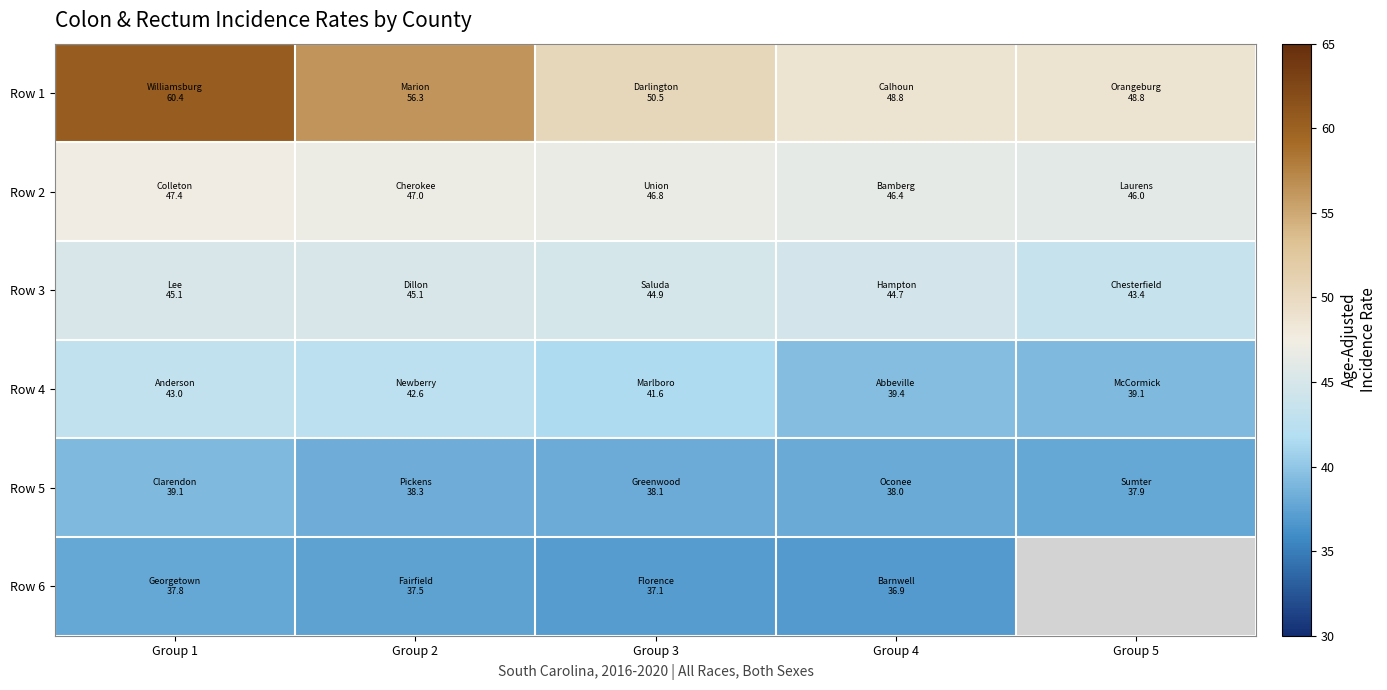

Where is Row 3 nearest to the value 44?

Group 5